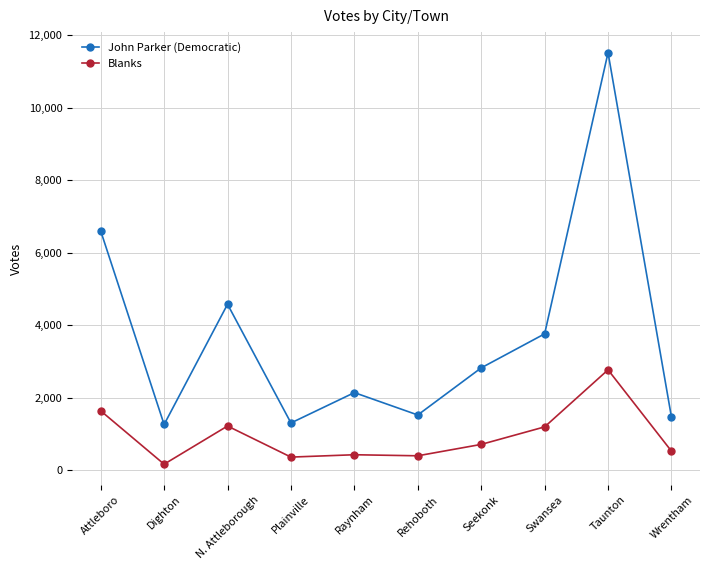

At how many categories does at least one series exceed 6920?

1